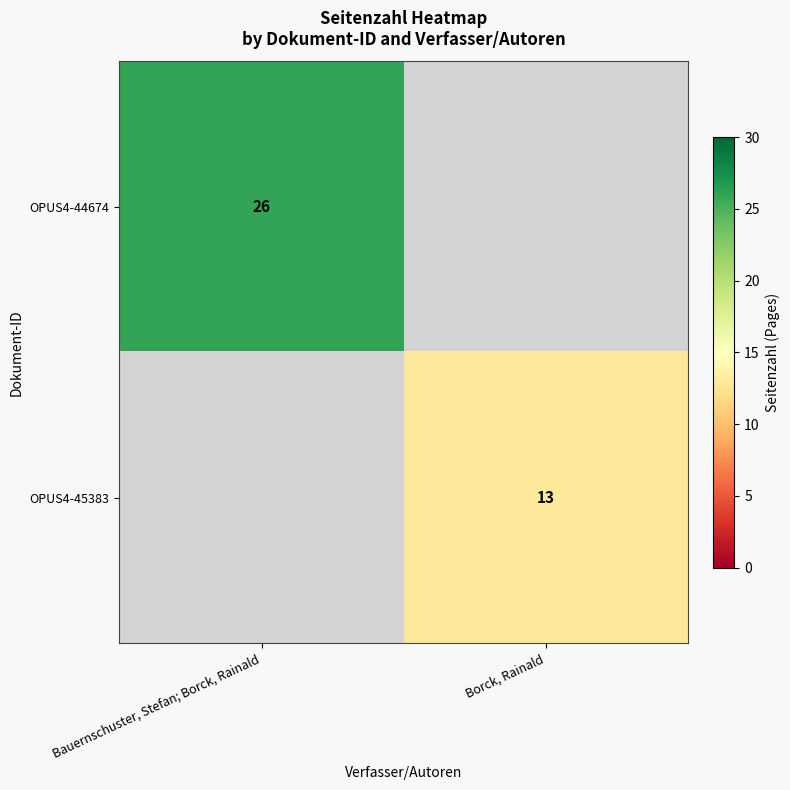

Is it true that OPUS4-45383 equals 13 at Borck, Rainald?

True